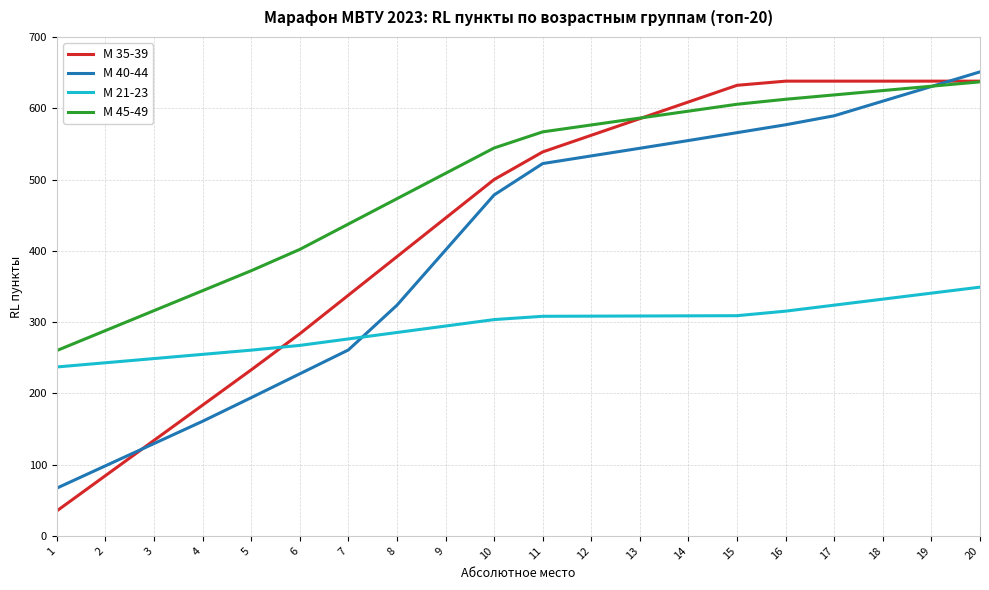

What is the spread (max minus min) of values at 3?

186.5